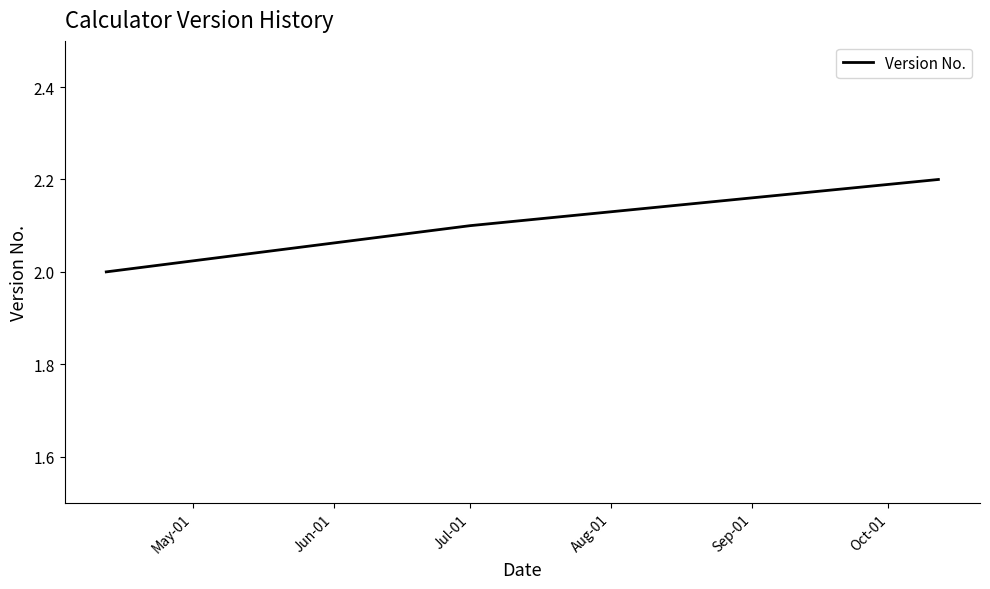

What is the sum of all values?

6.3